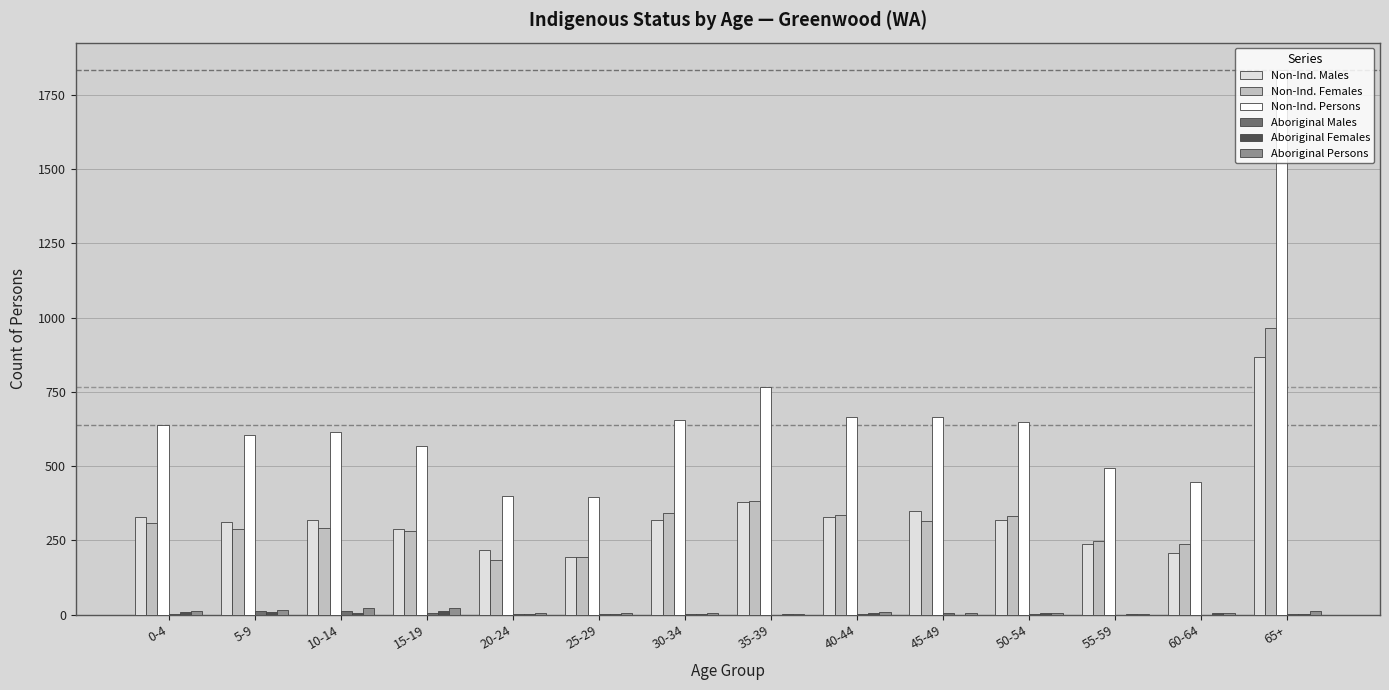

True or false: Aboriginal Persons has a value of 5 at 60-64.

True